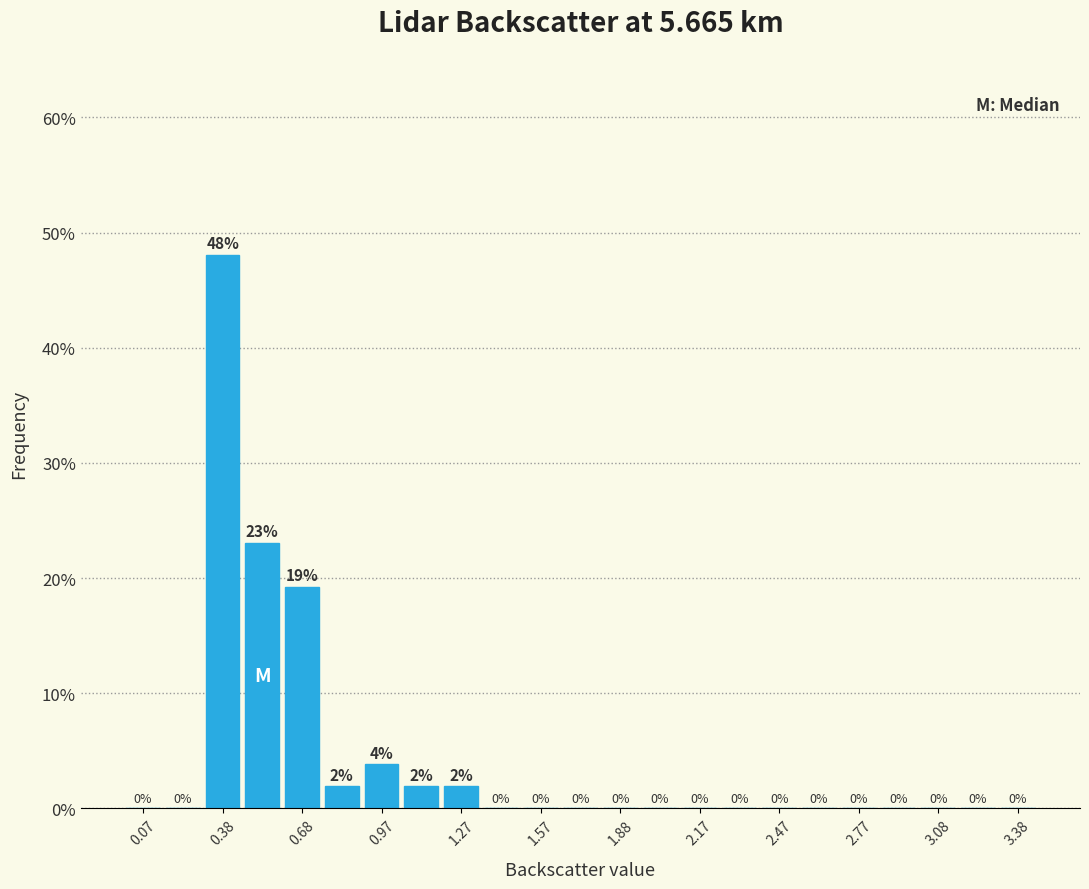

Around what value on the x-axis is the tallest bar? Give the approximate position of its centre, as read against the axis.

0.40